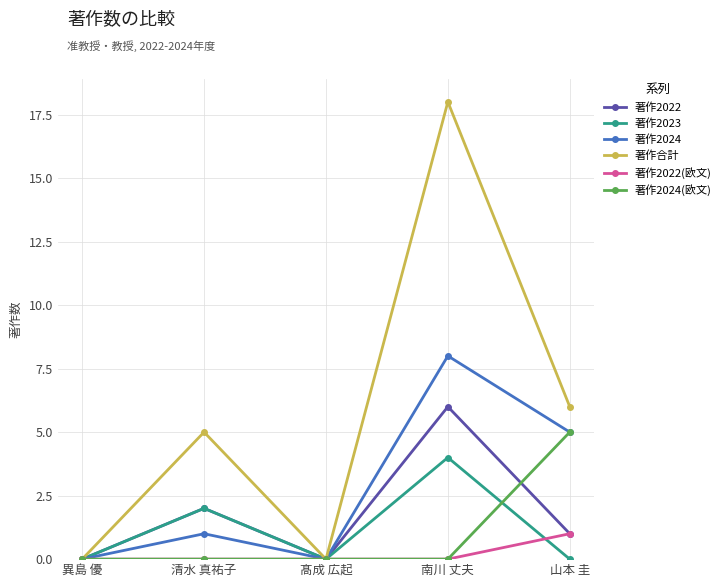

Rank the series by their maximum value, from lowest to highest.

著作2022(欧文), 著作2023, 著作2024(欧文), 著作2022, 著作2024, 著作合計